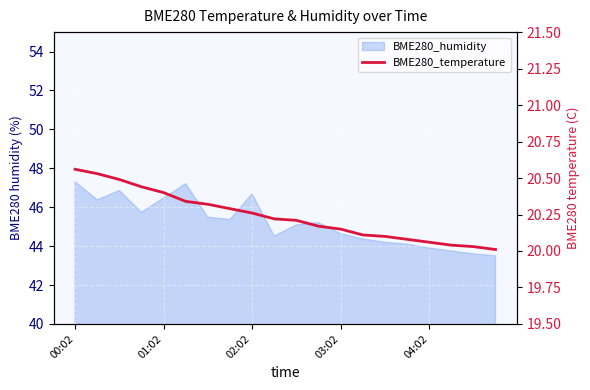

True or false: the data shows 20.1 at 04:02.

True